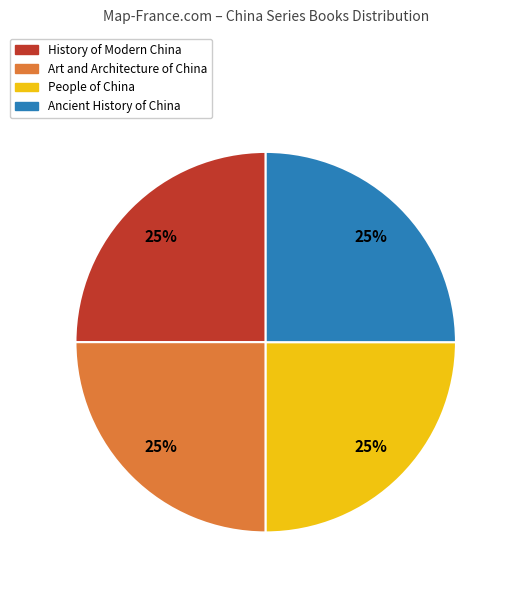

Is there any slice that represents more than half of the pie?

No